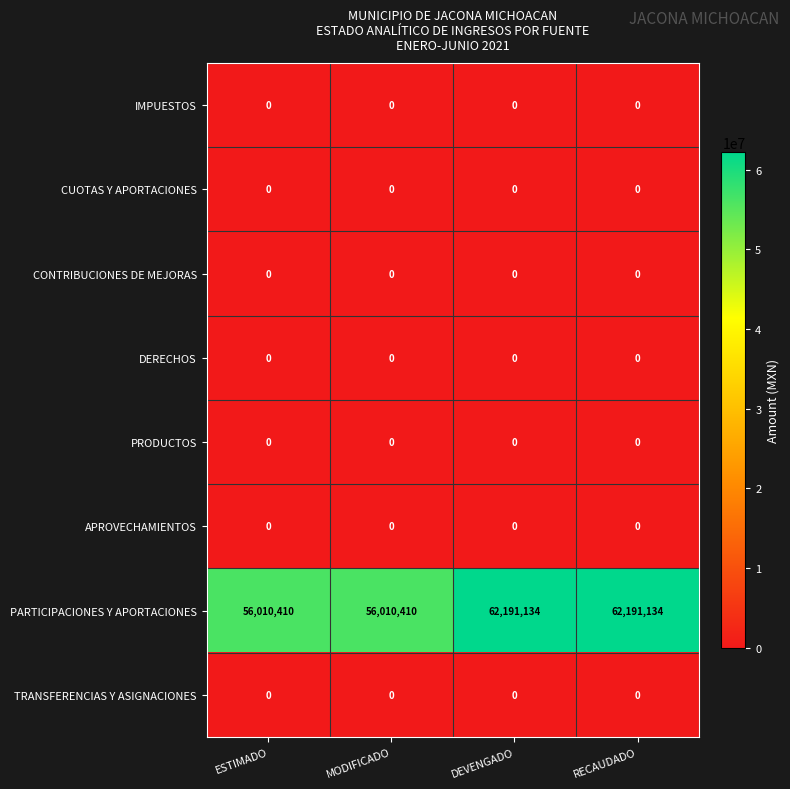

Is the value of PARTICIPACIONES Y APORTACIONES at MODIFICADO greater than the value of APROVECHAMIENTOS at DEVENGADO?

Yes